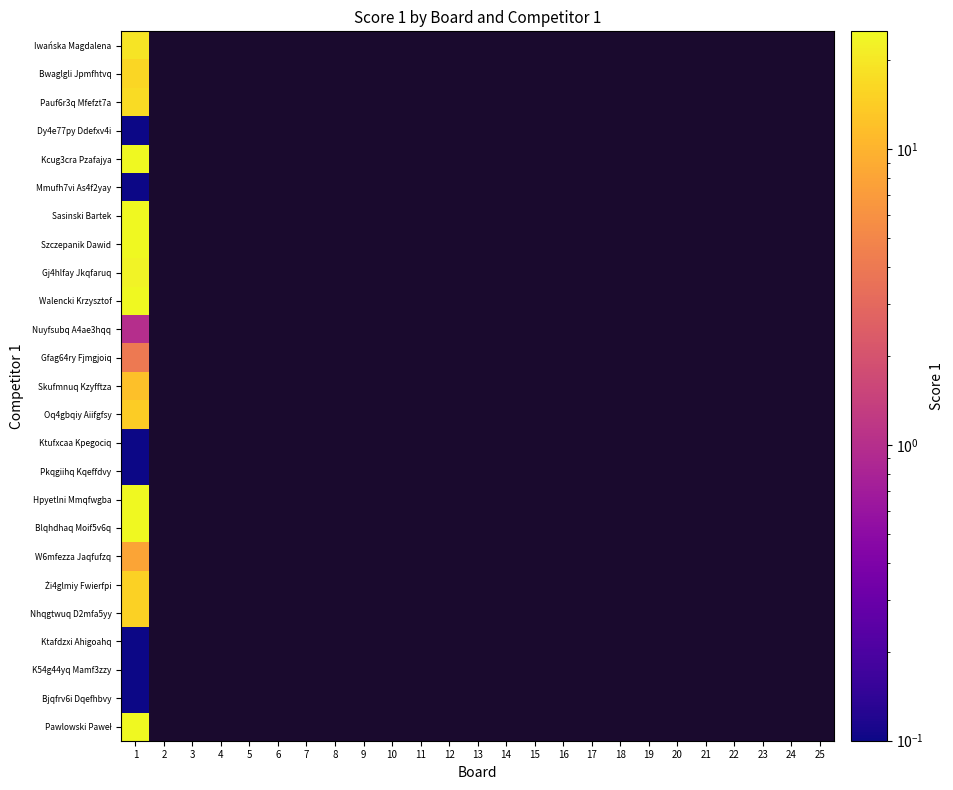

At which label is Pawlowski Paweł closest to 25?

1